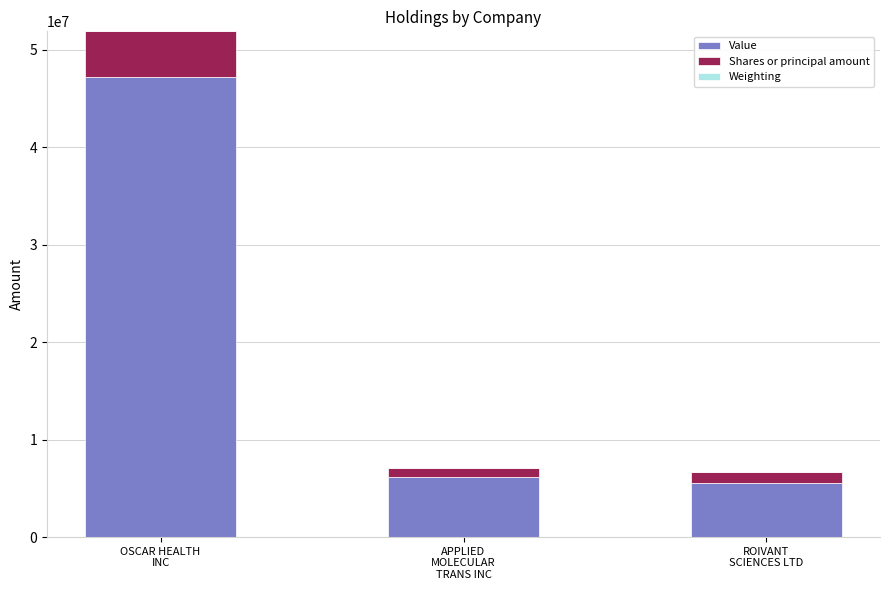

What is the sum of all Value values?

58917000.0